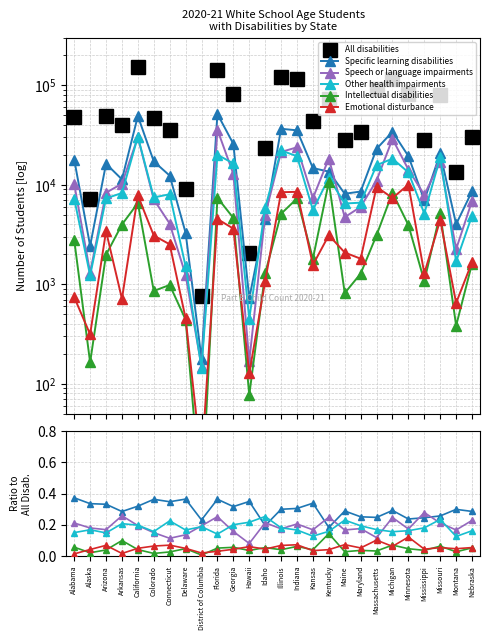

True or false: Emotional disturbance and Other health impairments intersect in this chart.

False